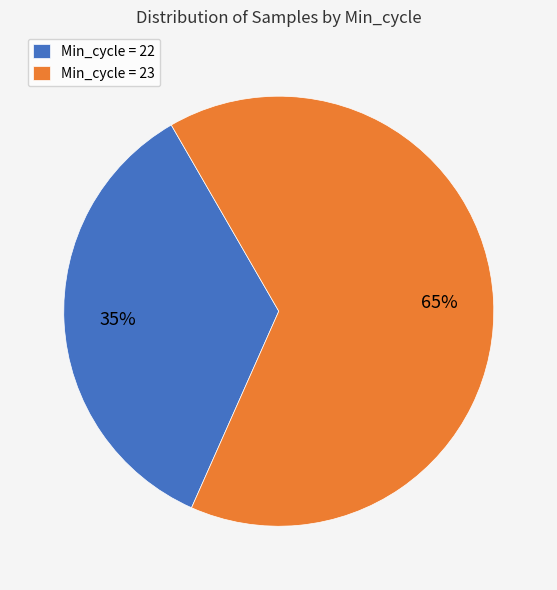

Which category has the smallest portion of the pie?

Min_cycle = 22